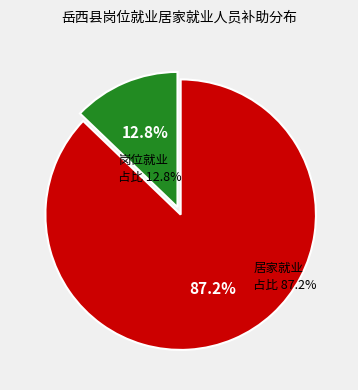

Rank the categories by value from lowest to highest.

岗位就业, 居家就业